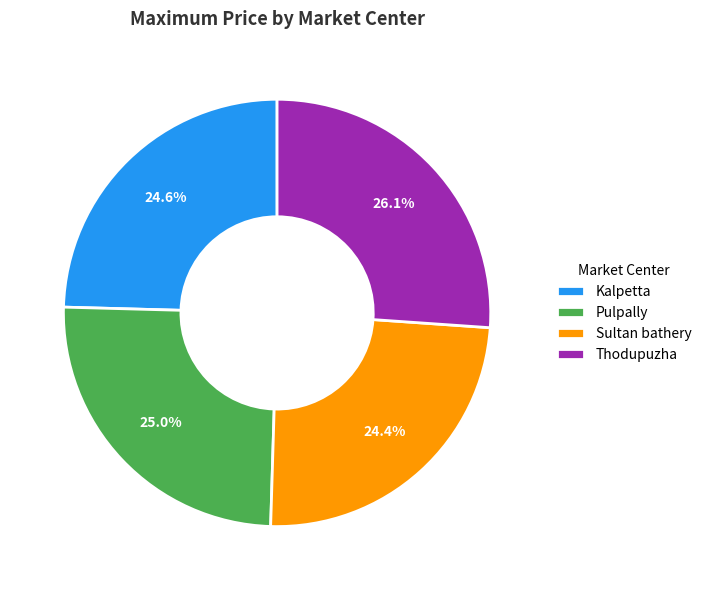

How many segments does this pie chart have?

4